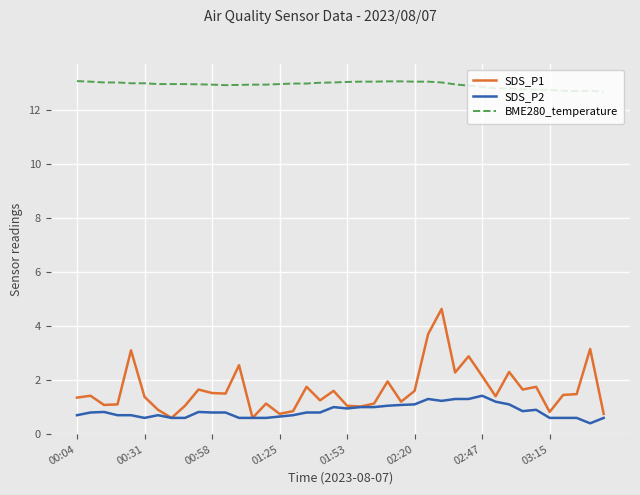

True or false: SDS_P1 and BME280_temperature cross at least once.

False